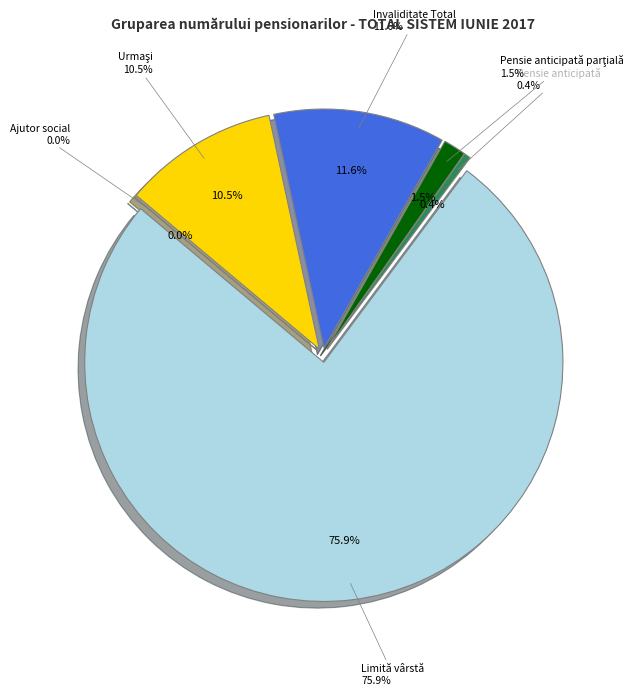

What is the ratio of the value at Invaliditate Total to the value at Limită vârstă?

0.2